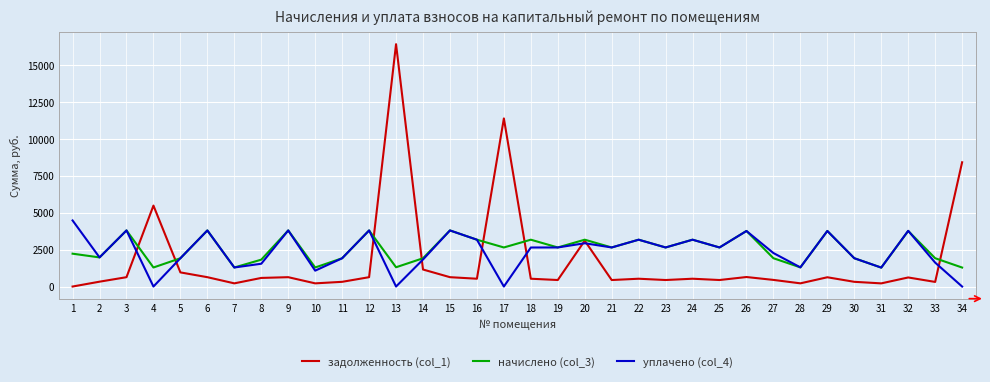

What is the total value across all series at 14?

4901.7